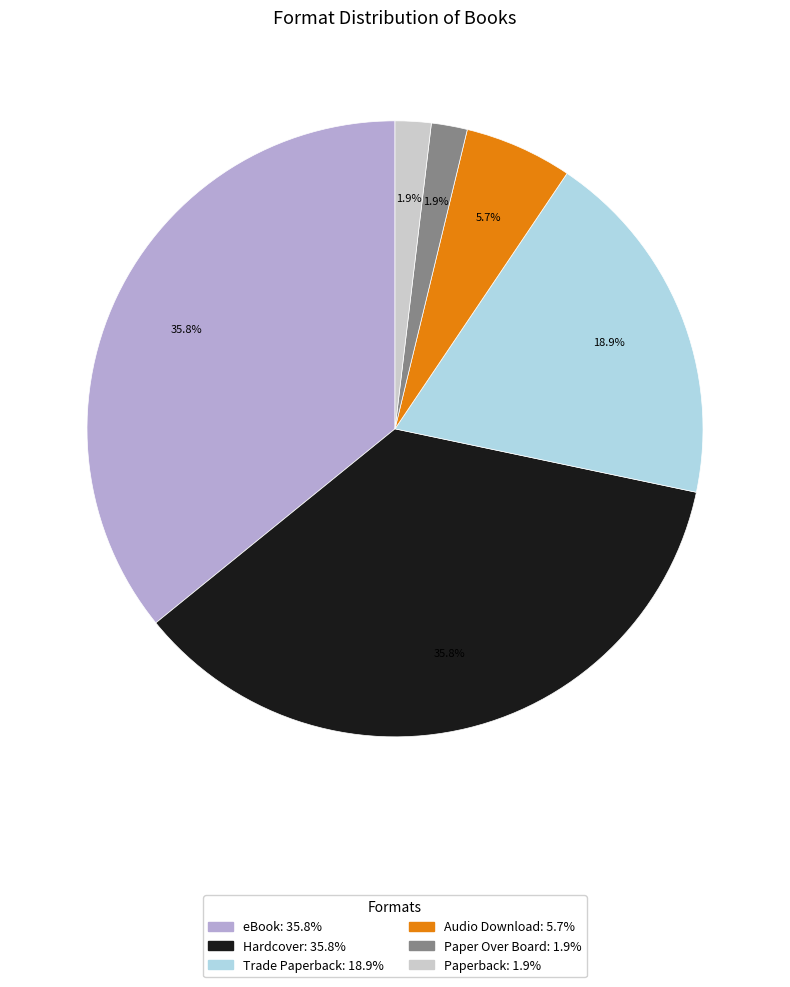

Is Audio Download the majority of the pie?

No